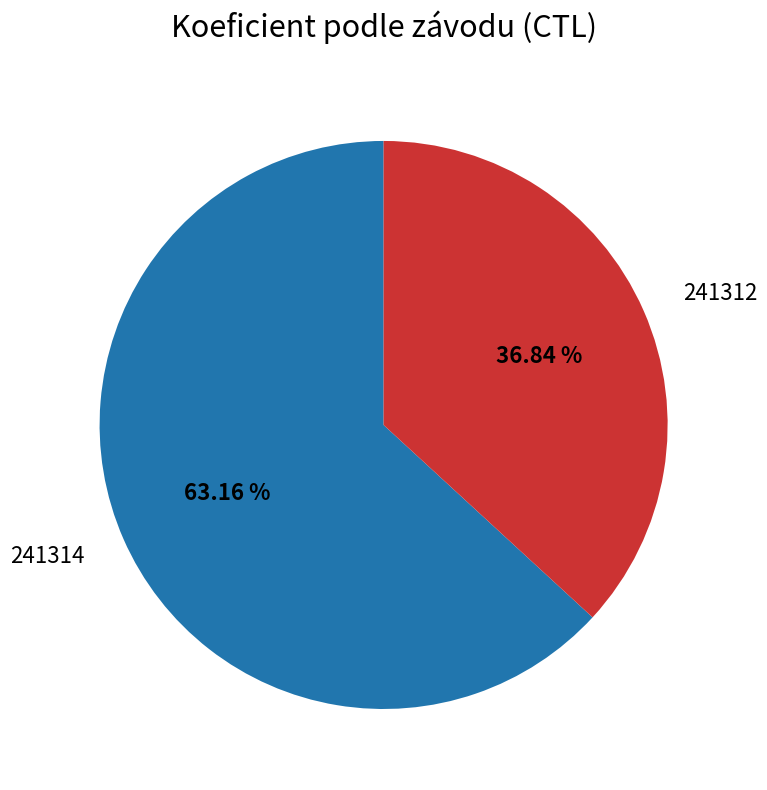

How many slices are in this pie chart?

2